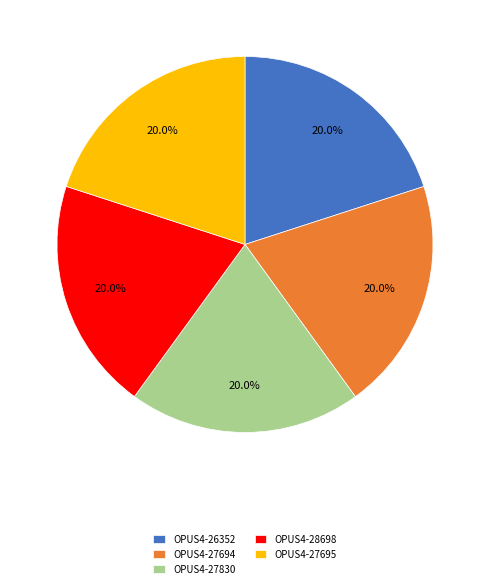

What percentage is the OPUS4-28698 slice, to the nearest percent?

20%